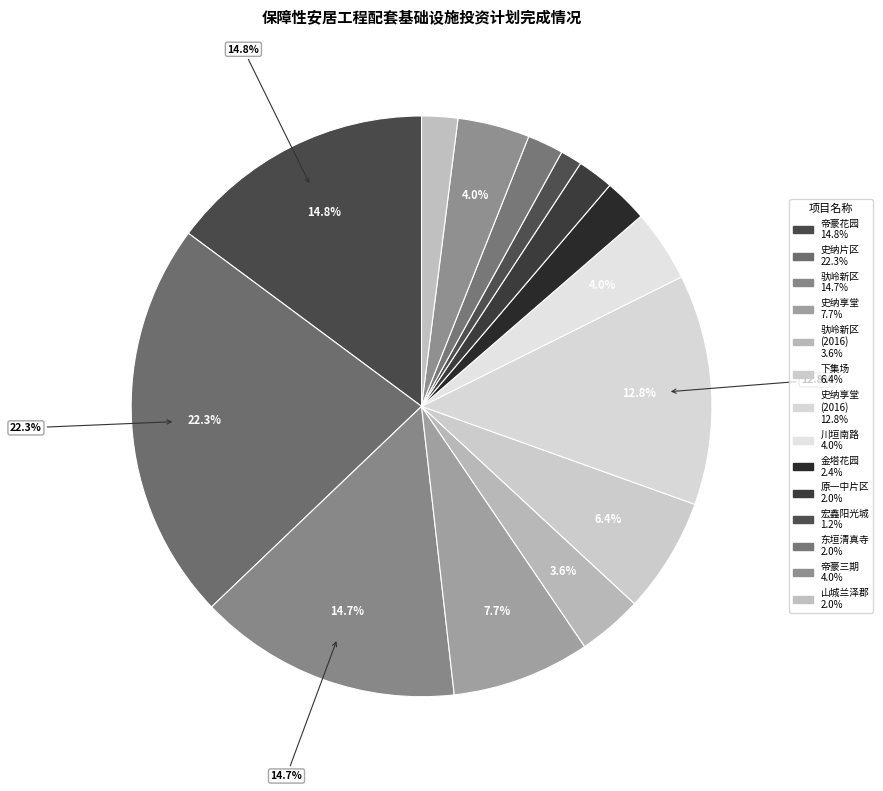

Rank the categories by value from lowest to highest.

民和县宏鑫阳光城保障房片区配套基础设施, 原民和一中片区棚改配套基础设施, 民和县东垣清真寺片区棚改配套基础设施, 民和县山城兰泽郡保障房片区配套基础设施, 民和县金塔花园保障房小区配套基础设施, 民和县驮岭新区棚户区改造配套基础设施, 民和川垣南路保障性住房配套基础设施, 民和县帝豪花园三期棚改配套基础设施, 民和县下集场棚户区改造配套基础设施, 史纳享堂片区棚改配套基础设施, 民和县史纳、享堂片区棚户区改造配套基础设施, 驮岭新区棚户区改造配套基础设施, 帝豪花园棚户区改造配套基础设施, 史纳片区棚改配套基础设施